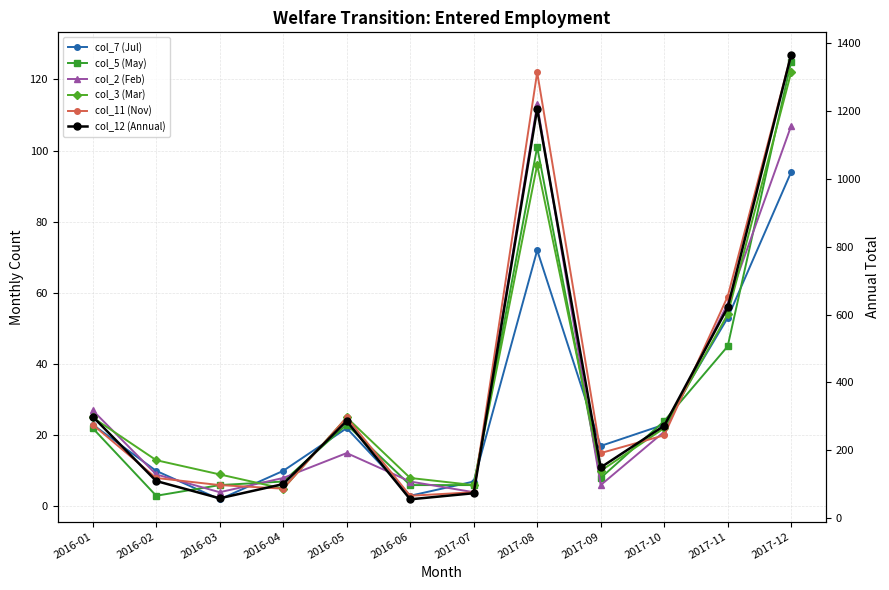

Between 2016-01 and 2017-08, which series saw the biggest shift?

col_12 (Annual)